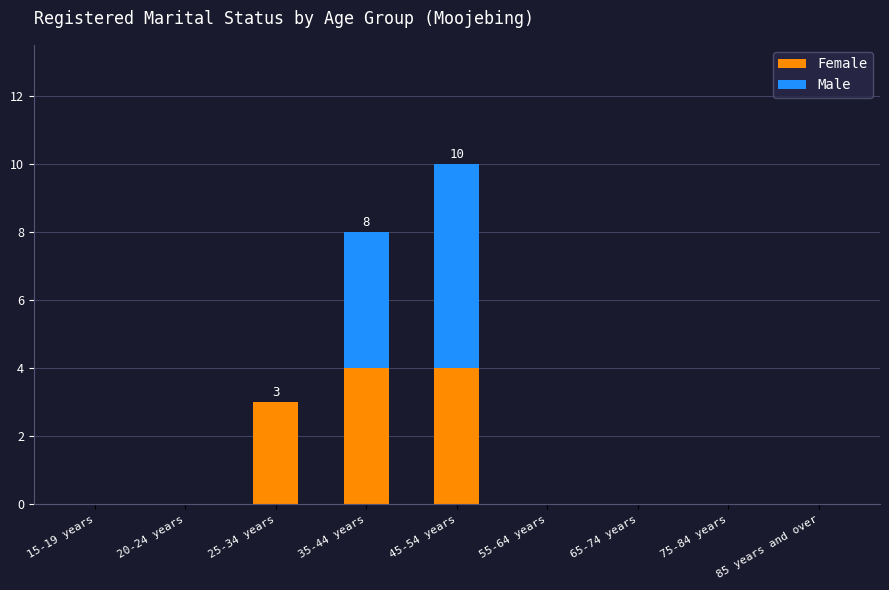

Are the bars grouped side by side (vs. stacked)?

No